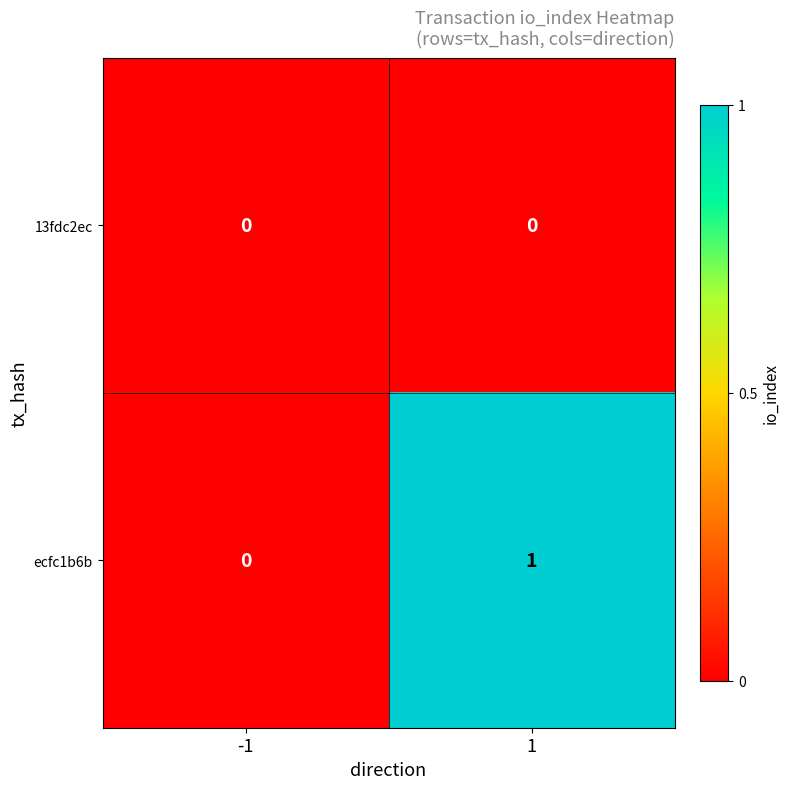

The 13fdc2ec series shows 0 at 1. True or false?

True